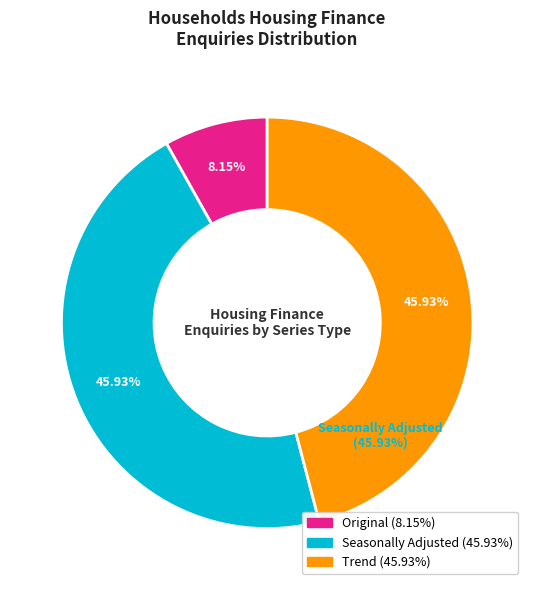

True or false: Trend accounts for 46% of the total.

True